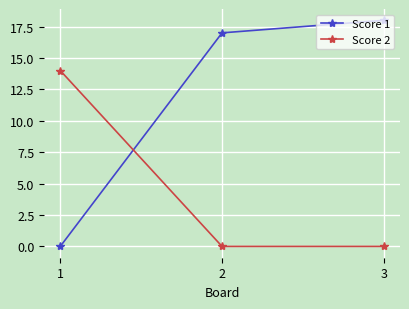

What is the difference between the maximum and minimum values in the Score 2 series?

14